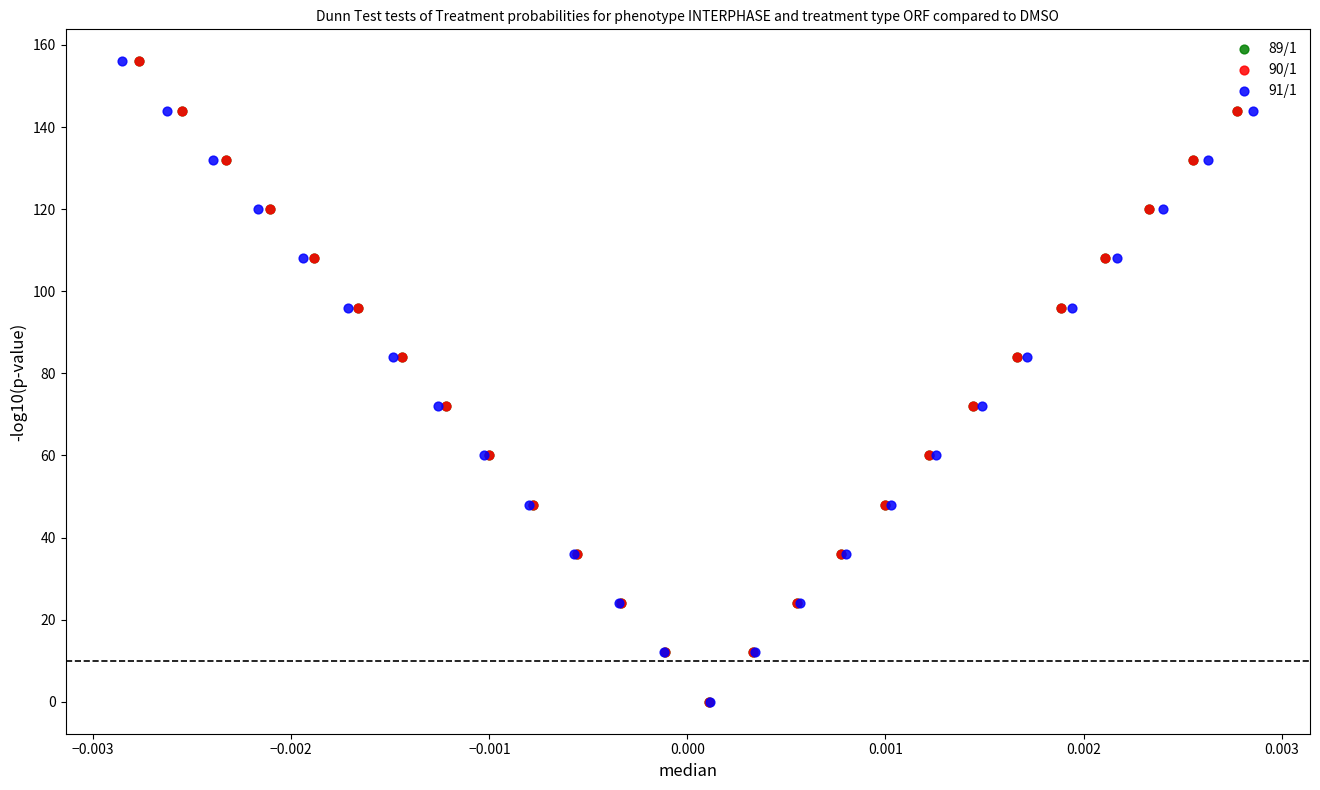

What are all the series names shown in the legend?

89/1, 90/1, 91/1